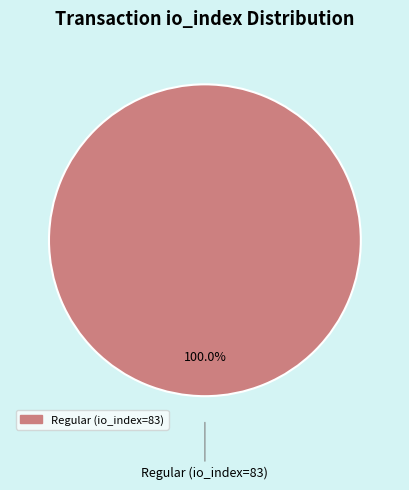

Which category accounts for the majority?

Regular (io_index=83)